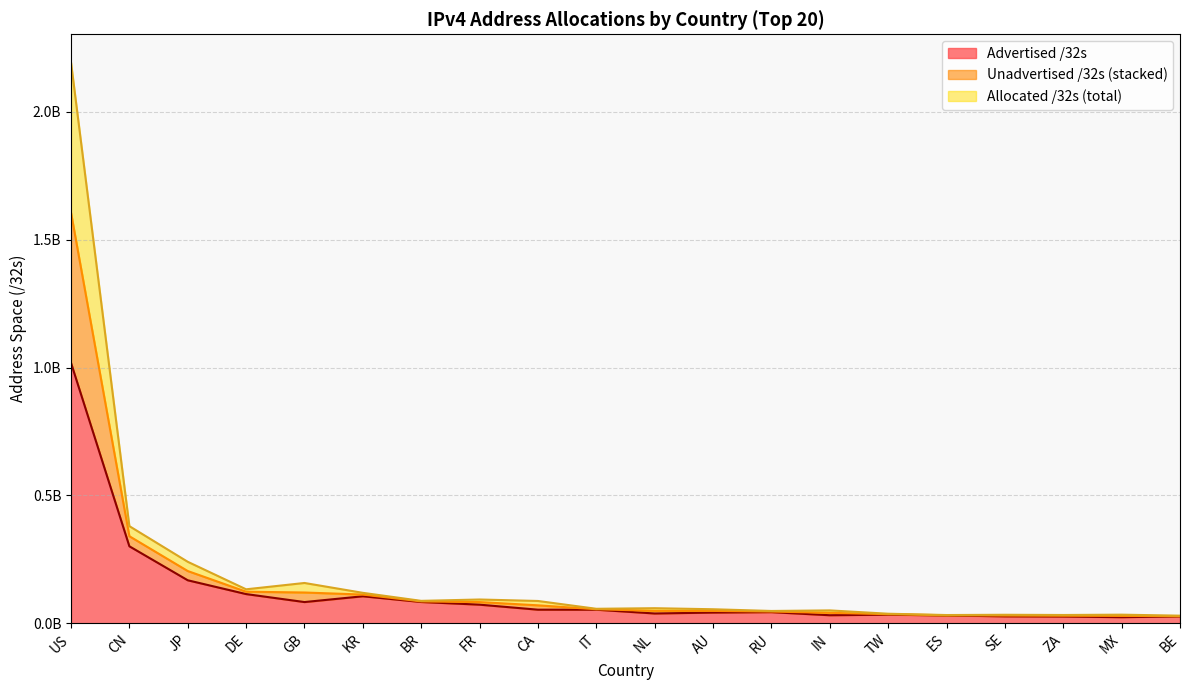

Where is Advertised /32s nearest to the value 521183952?

CN